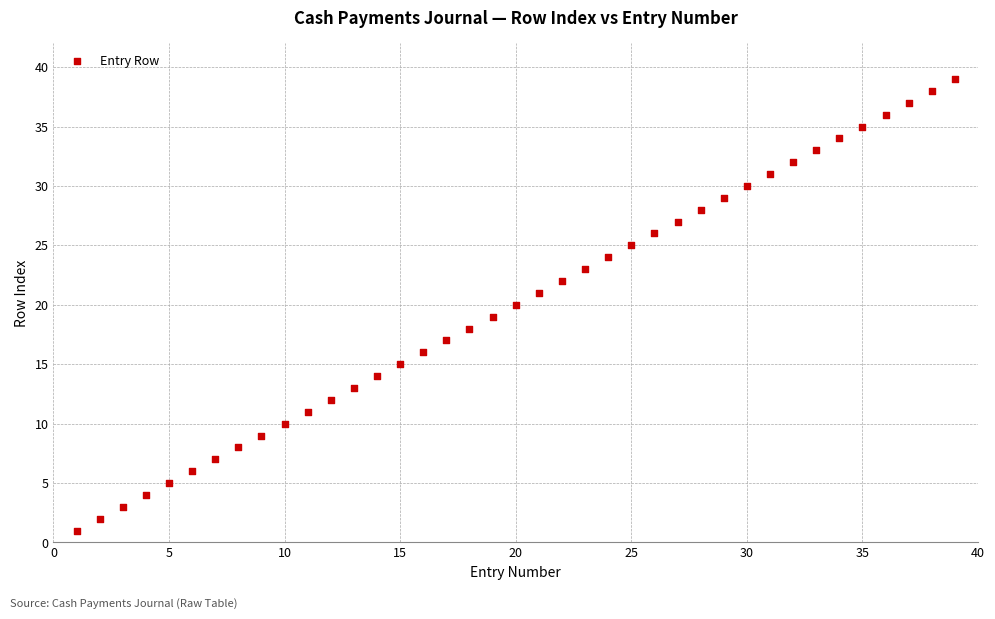

What is the range of Y values (max minus min)?

38